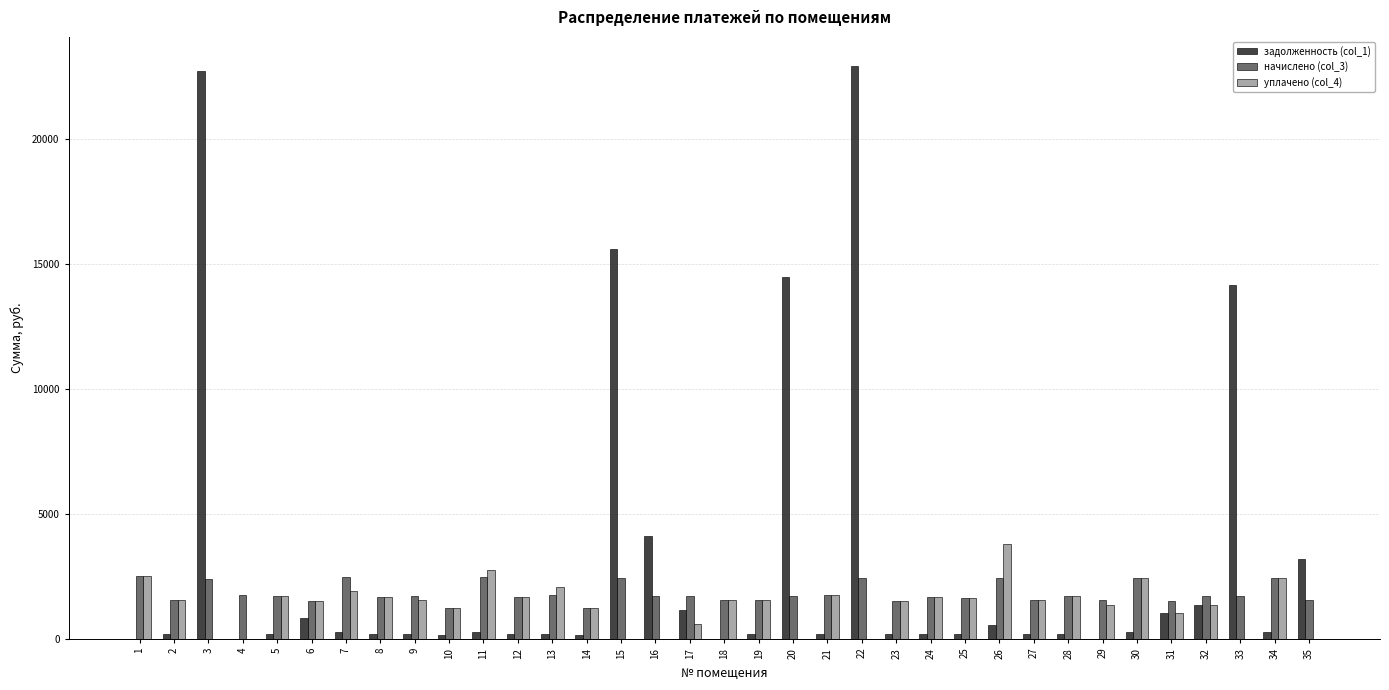

Is the value of уплачено (col_4) at 32 greater than the value of задолженность (col_1) at 9?

Yes